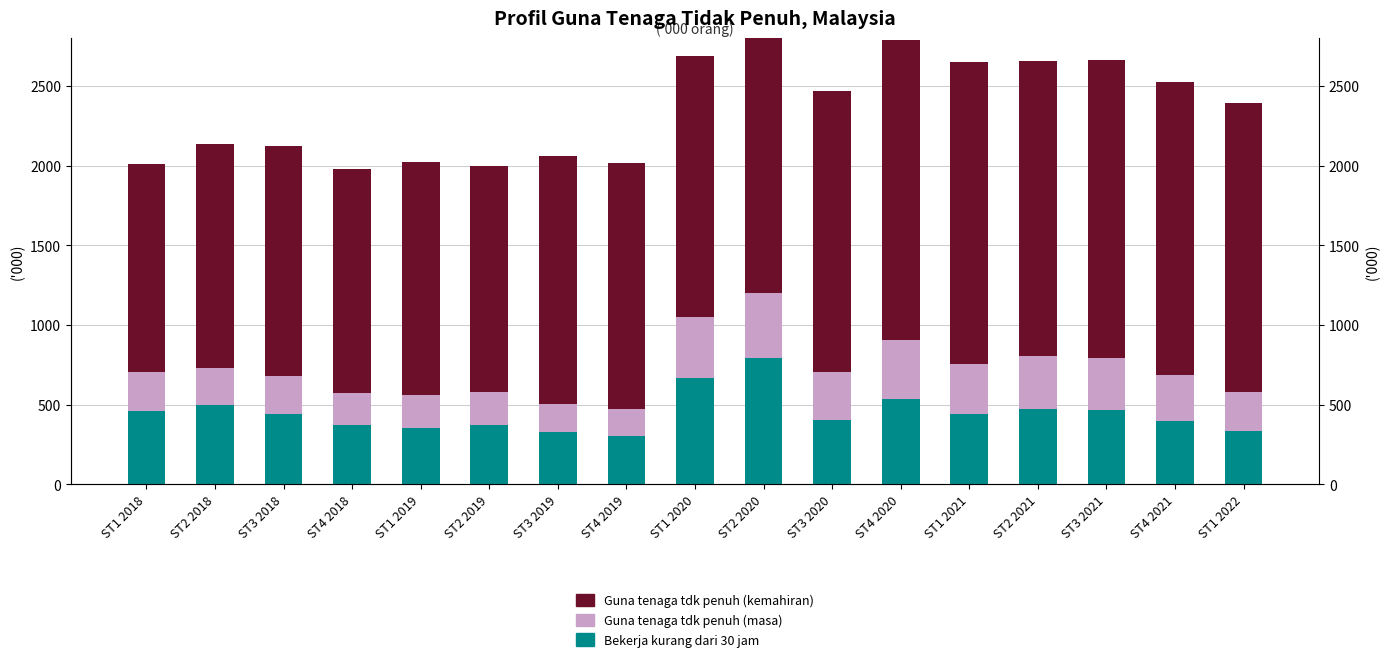

How many groups of bars are there?

17